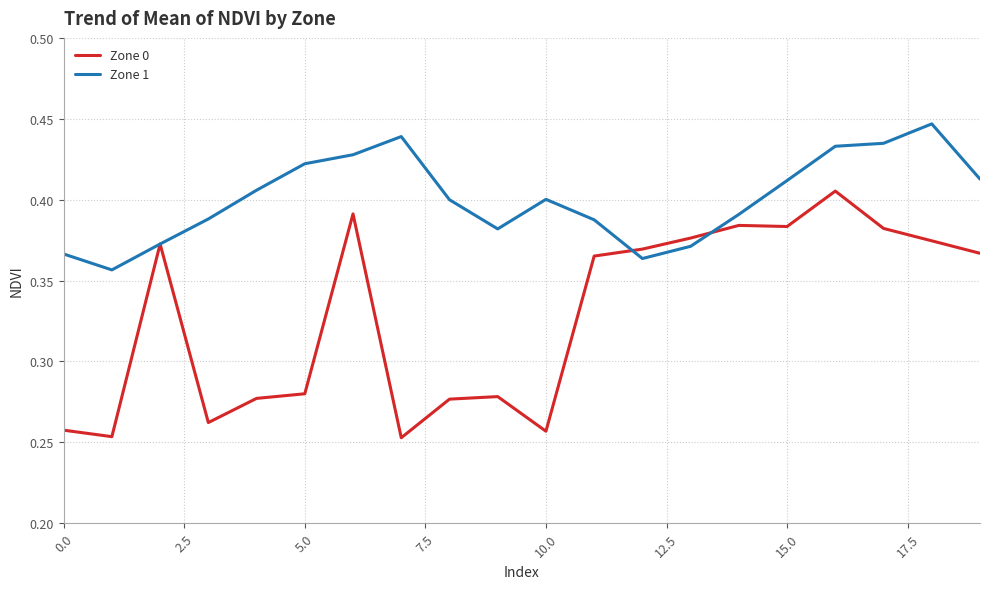

Which series has the widest spread of values?

Zone 0